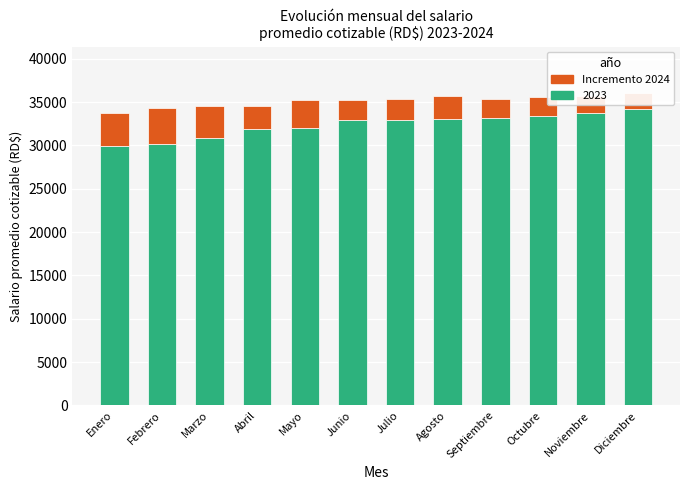

The value at Enero is 5216.2. True or false?

False